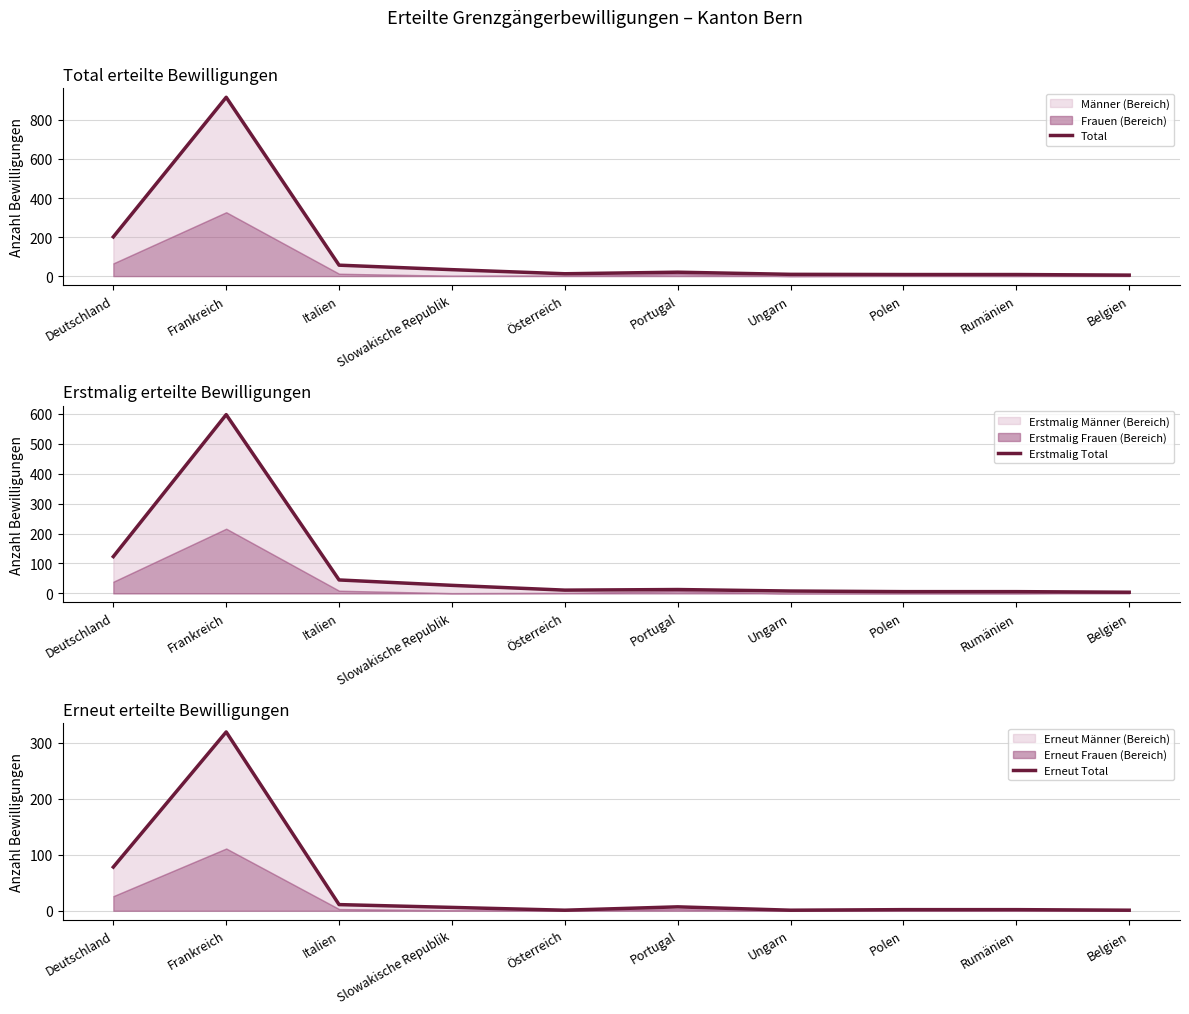

Count the number of data series in this chart.

3